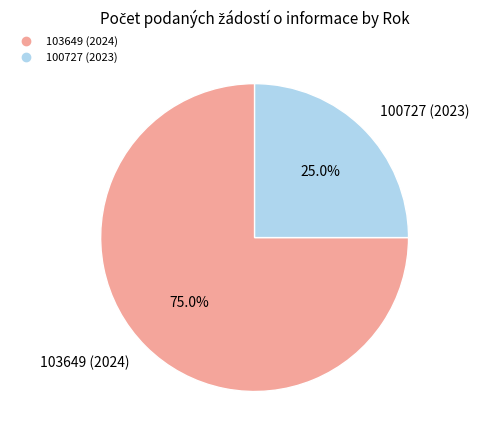

To the nearest percent, what portion does 100727 (2023) represent?

25%